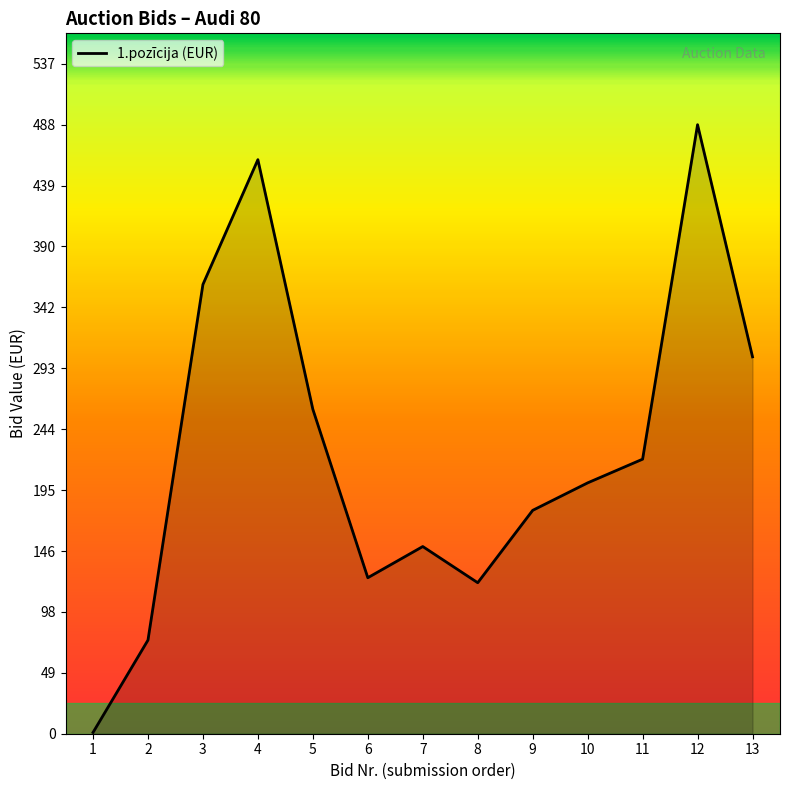

The value at 12 is 488.0. True or false?

True